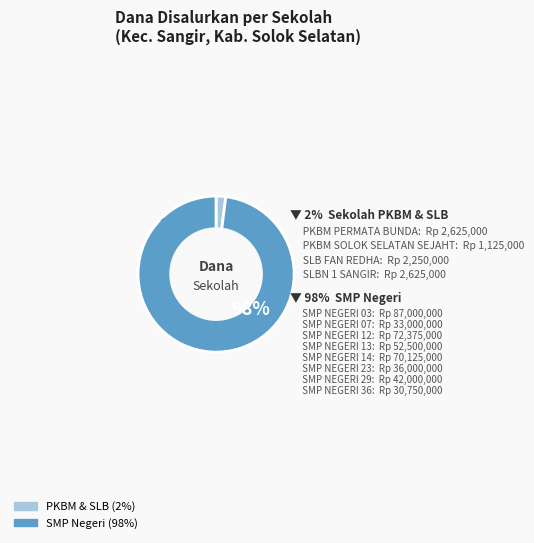

What percentage is the SMP NEGERI 07 slice, to the nearest percent?

8%